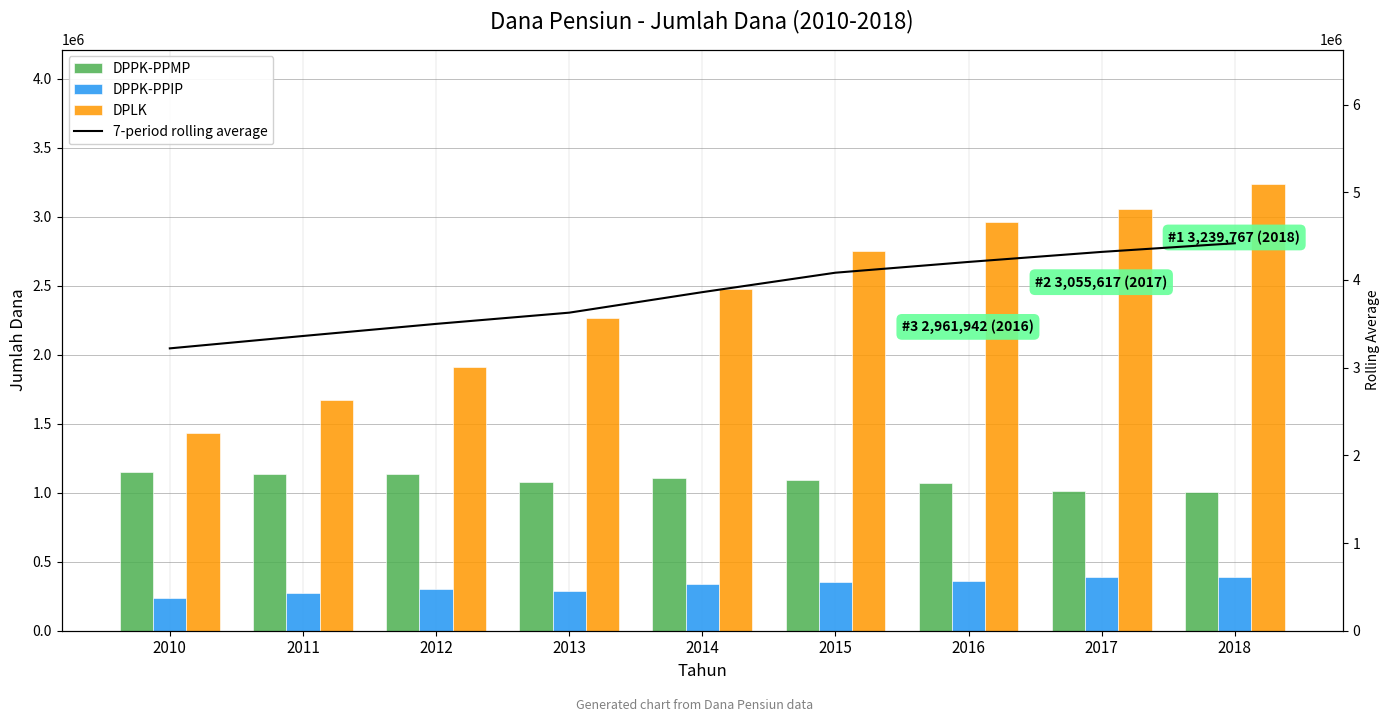

Are the bars horizontal?

No